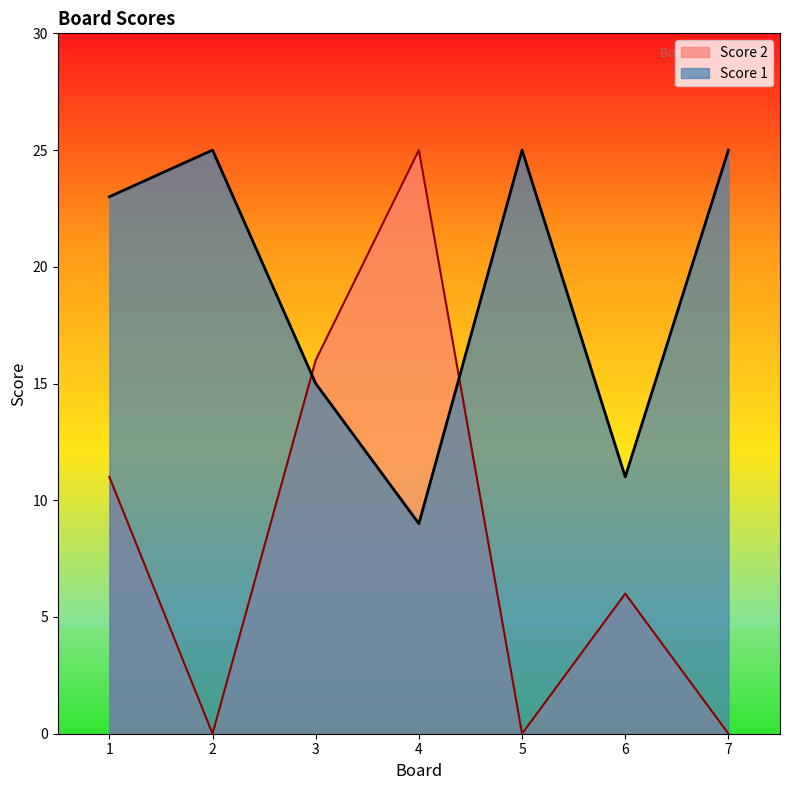

True or false: Score 2 has more than 2 interior local peaks.

False